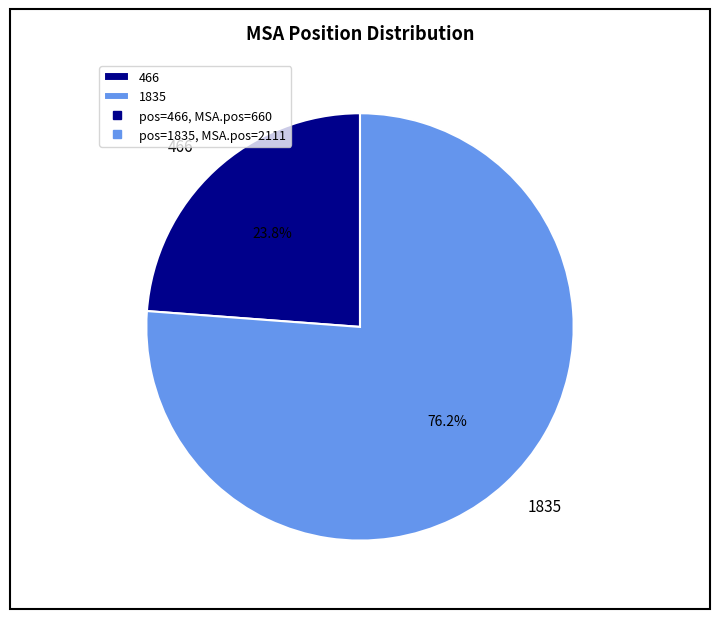

Between 466 and 1835, which is larger?

1835